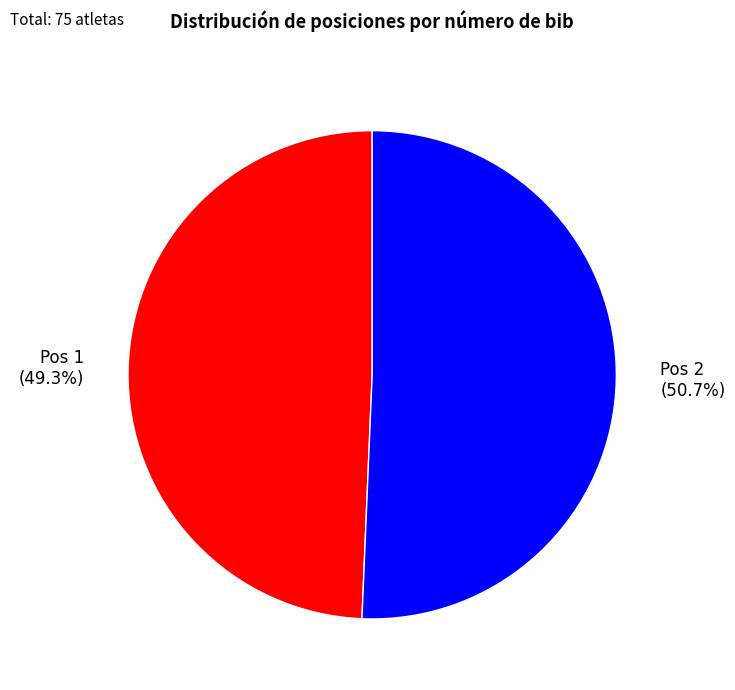

What is the smallest slice in the pie chart?

Pos 1